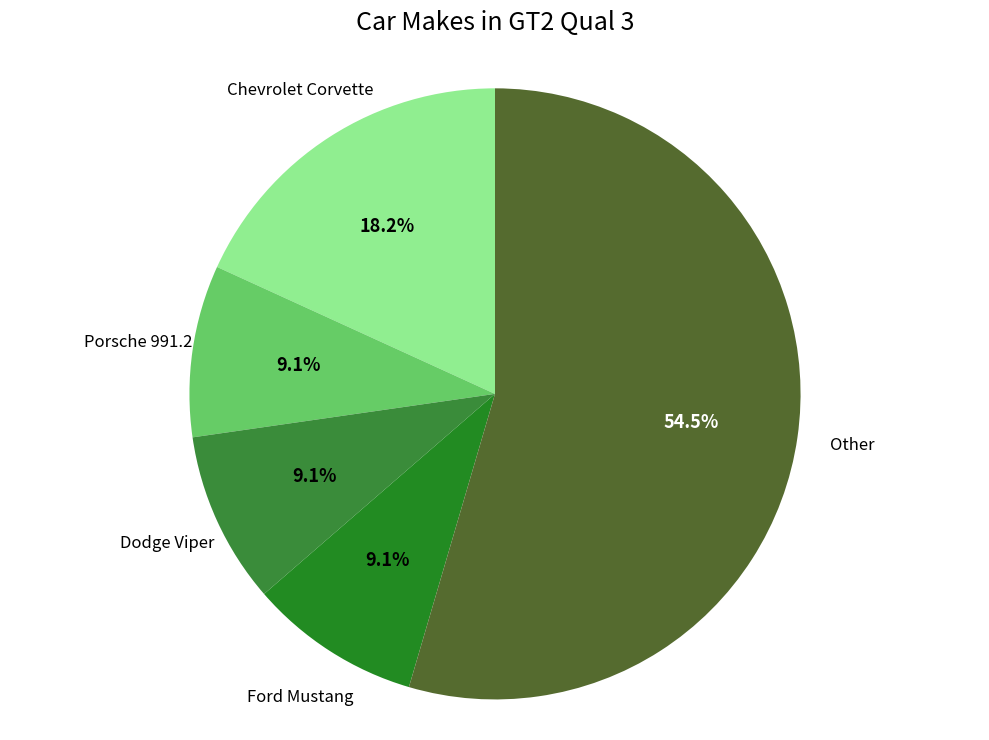

Which category accounts for the majority?

Other